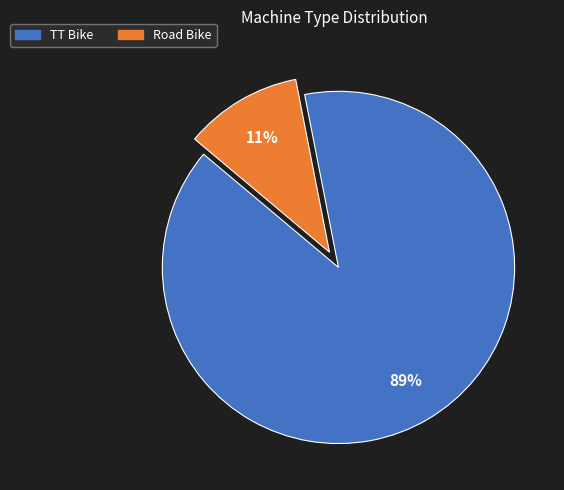

To the nearest percent, what is the difference between the largest and smallest slice percentages?

78%